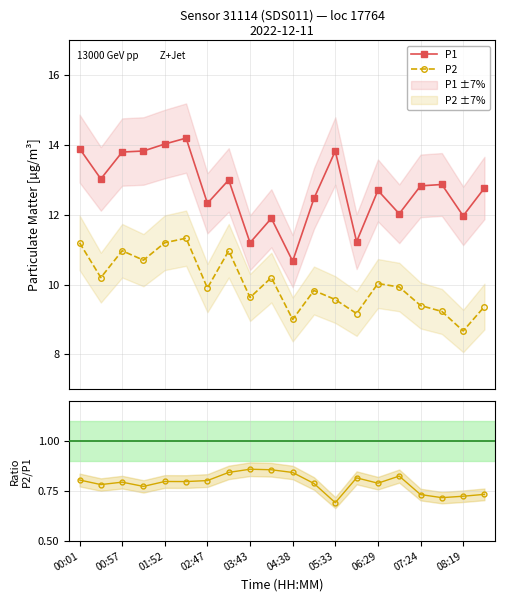

True or false: P1 and P2 cross at least once.

False